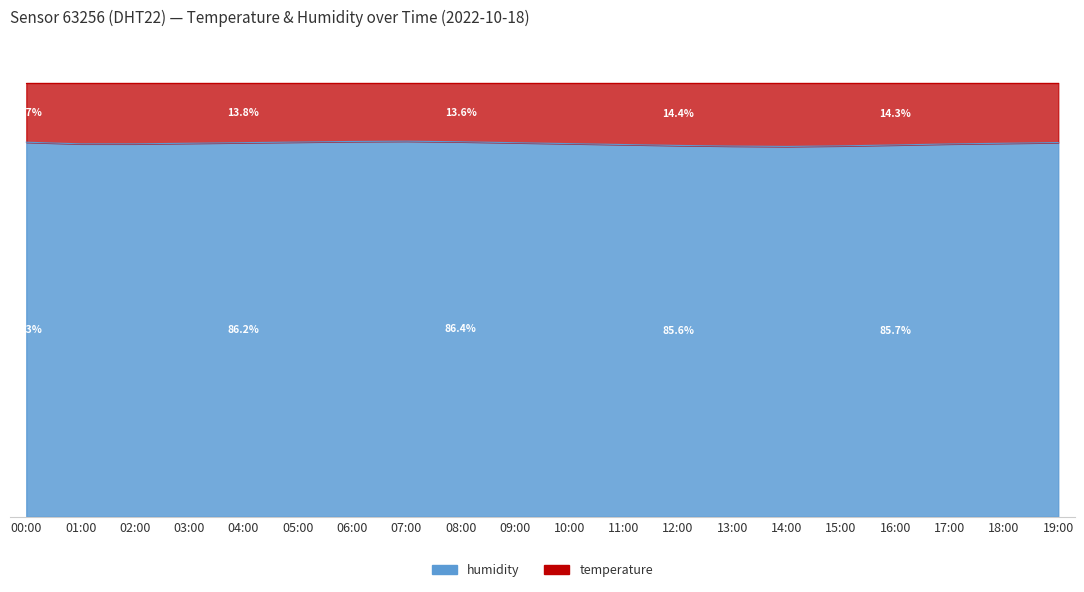

What is the ratio of the value at 16:00 to the value at 11:00?

1.0